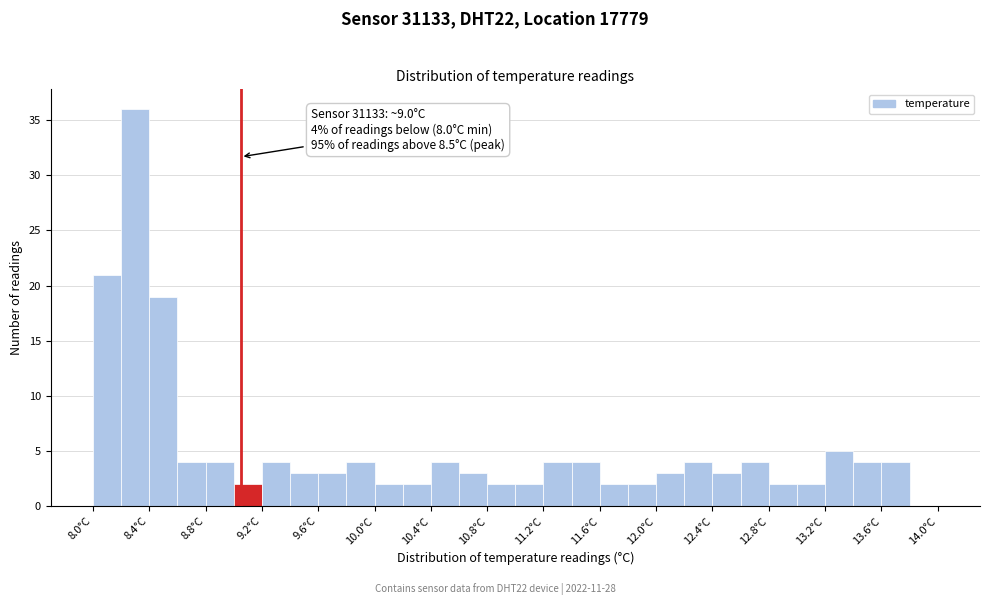

Over which range of the x-axis is the bar tallest?

8.15 to 8.35